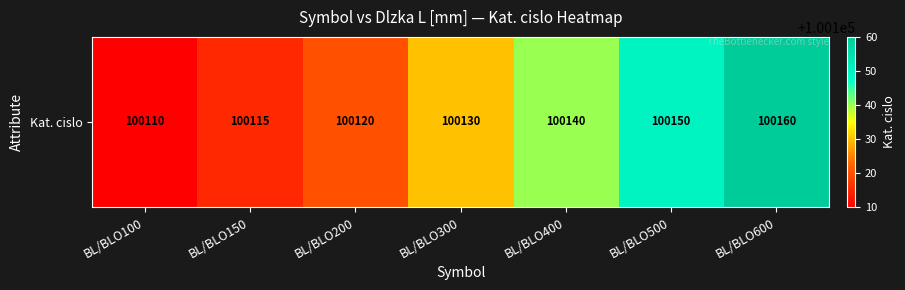

Reading left to right, extract all data points from this chart.

100110	100115	100120	100130	100140	100150	100160